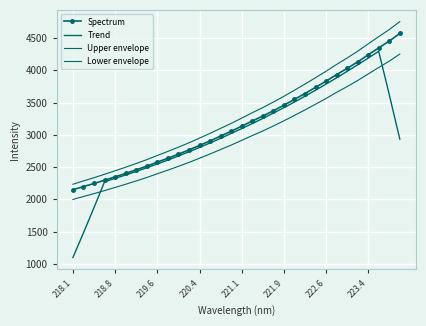

At how many categories does at least one series exceed 4145?

6